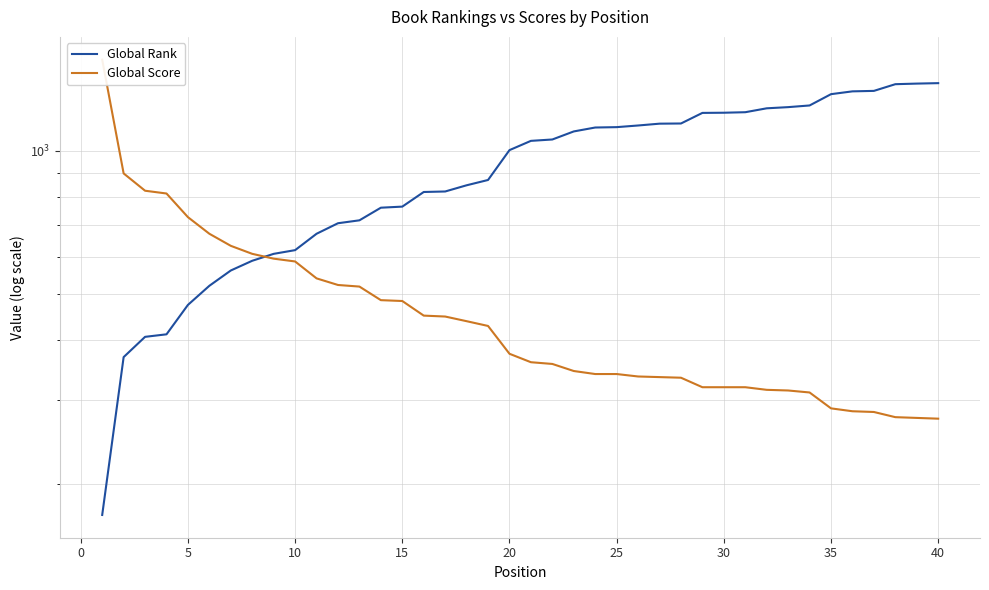

Does the chart have visible grid lines?

Yes